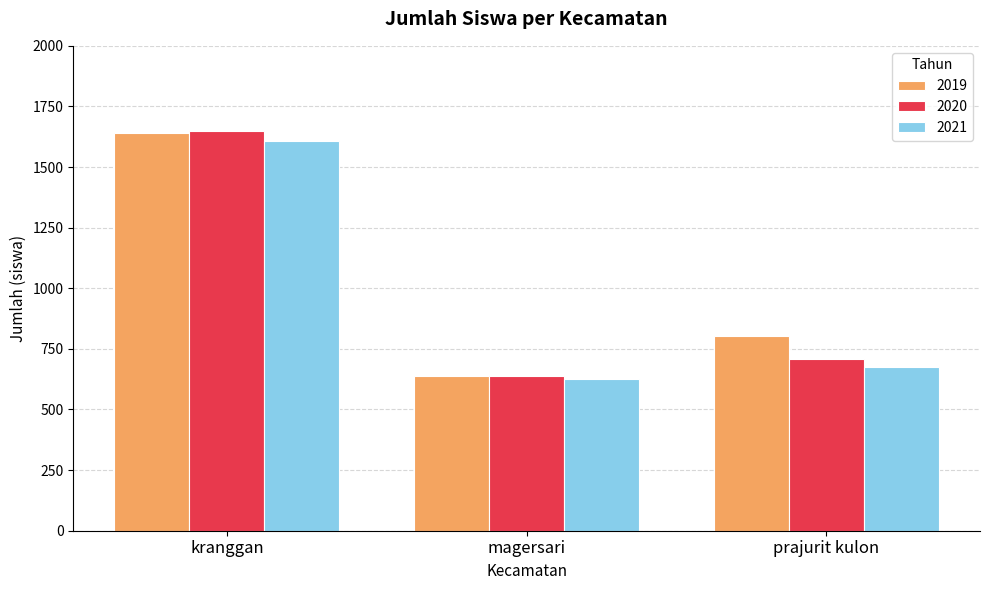

What is the value of the 2020 bar at the 1st from the left?

1647